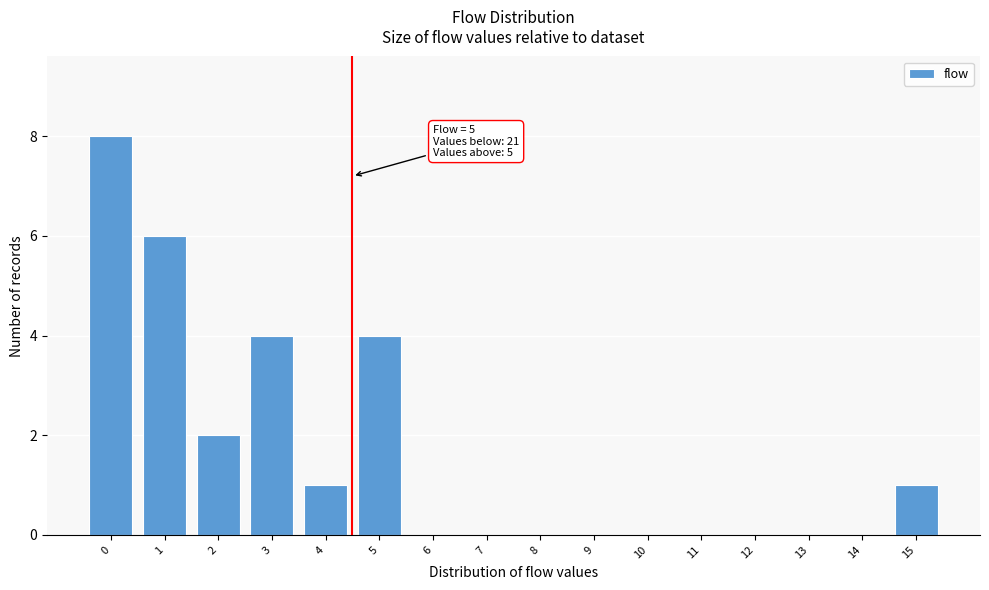

Reading left to right, extract all data points from this chart.

0=8	1=6	2=2	3=4	4=1	5=4	6=0	7=0	8=0	9=0	10=0	11=0	12=0	13=0	14=0	15=1